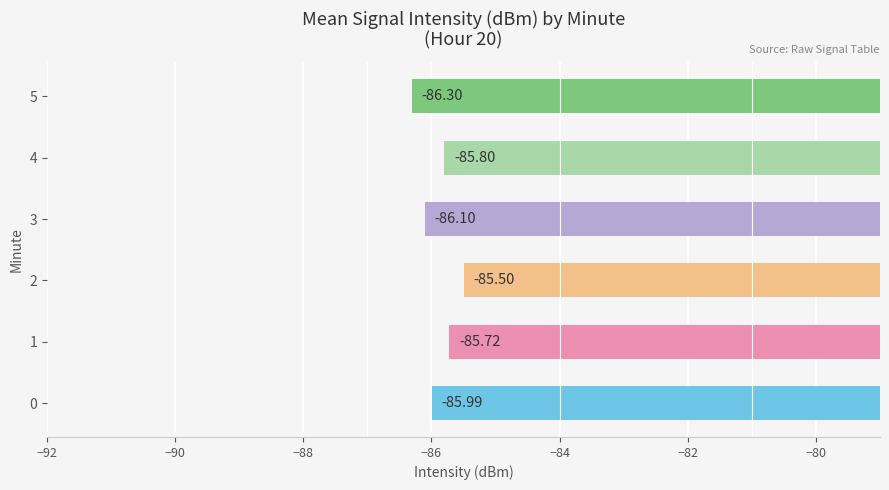

What is the smallest value displayed?

-86.3